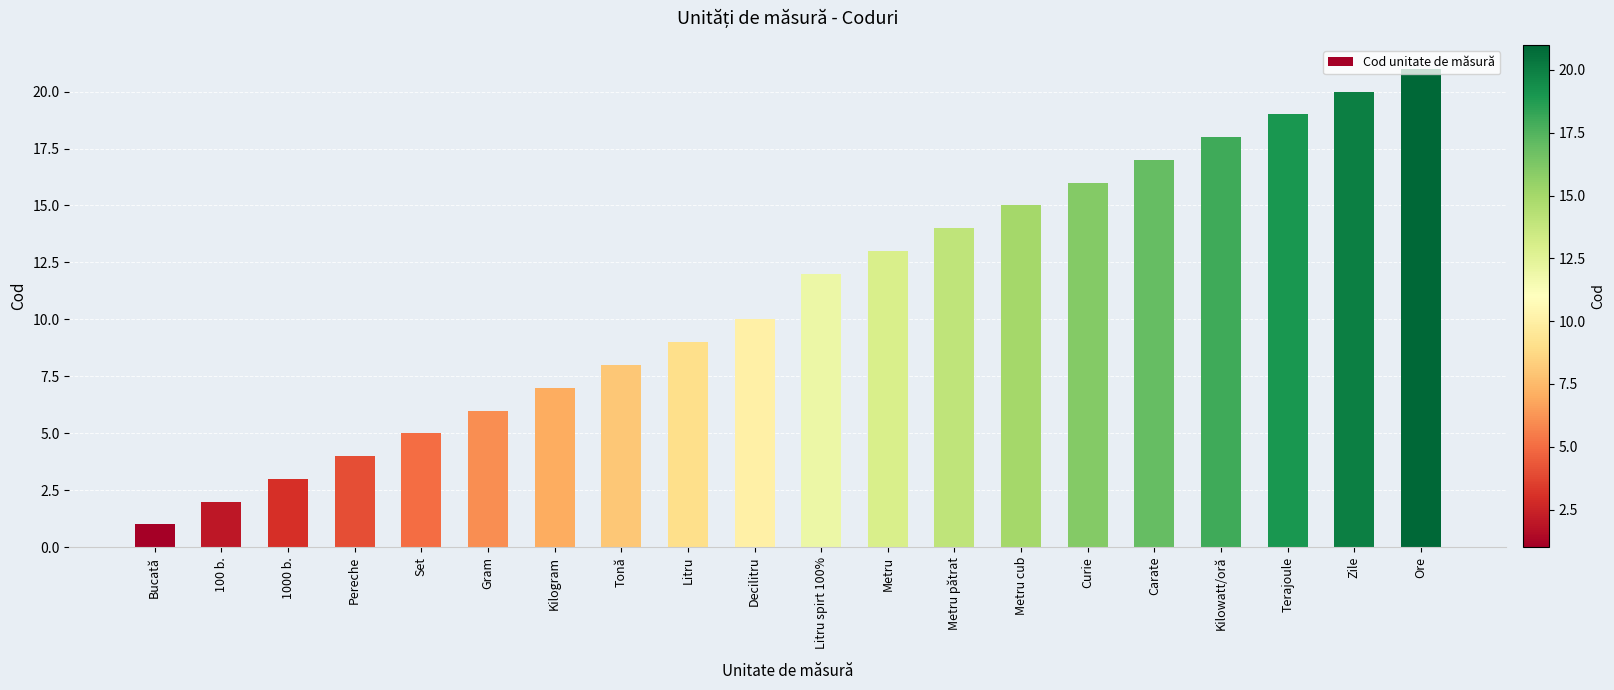

Reading right to left, transcribe all the data shown in this chart.

Ore=21	Zile=20	Terajoule=19	Kilowatt/oră=18	Carate=17	Curie=16	Metru cub=15	Metru pătrat=14	Metru=13	Litru spirt 100%=12	Decilitru=10	Litru=9	Tonă=8	Kilogram=7	Gram=6	Set=5	Pereche=4	1000 b.=3	100 b.=2	Bucată=1